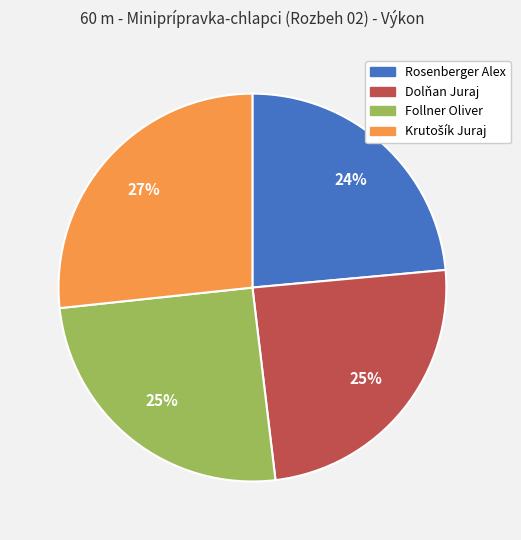

Is Follner Oliver the majority of the pie?

No